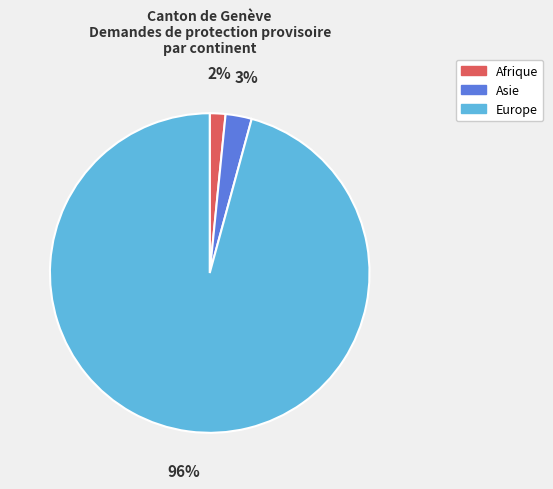

Which slice represents more than half of the pie?

Europe